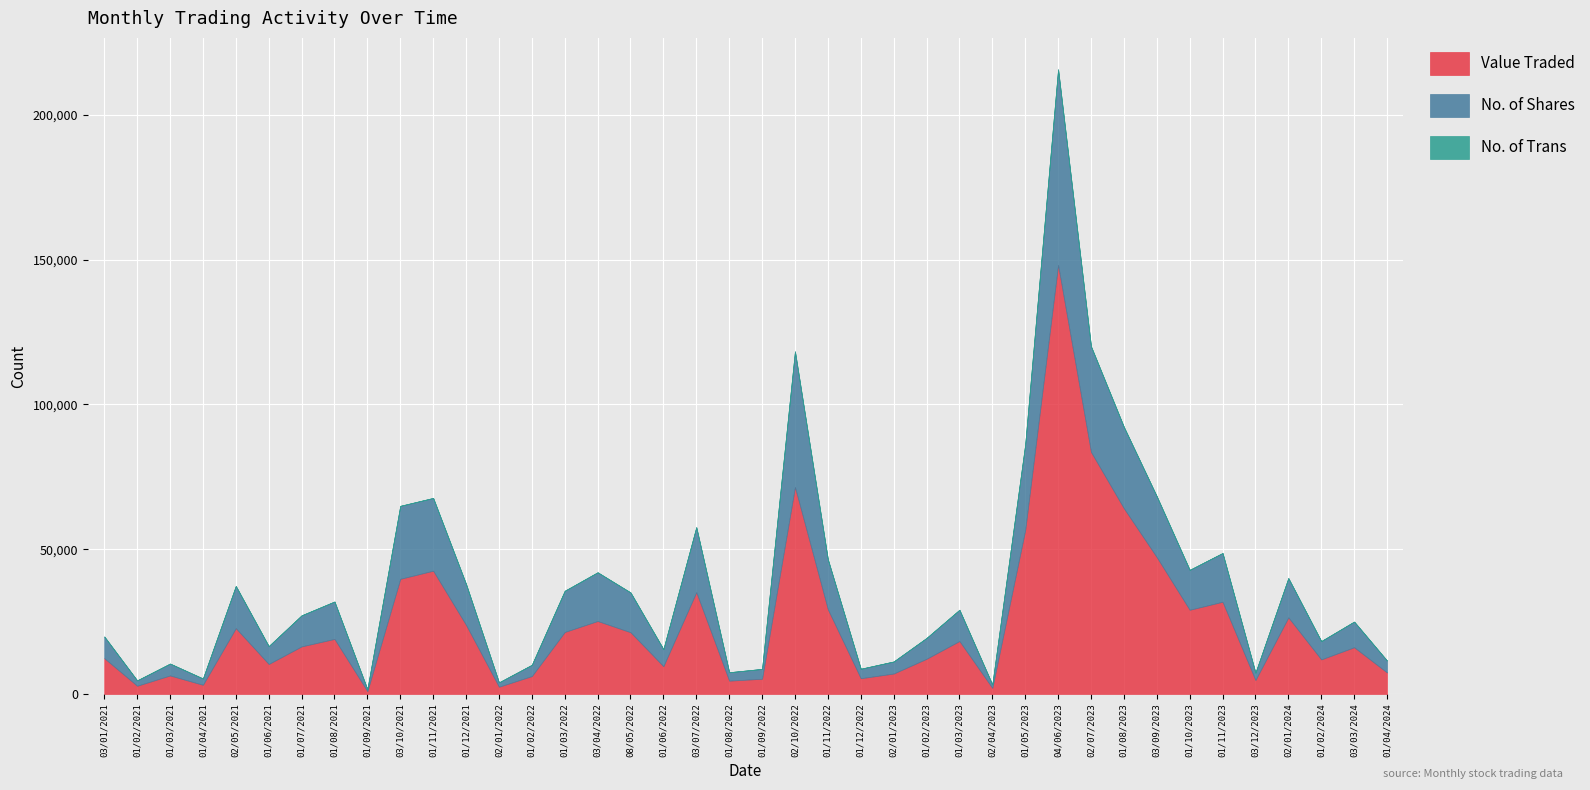

Which label corresponds to the largest value in the chart?

04/06/2023